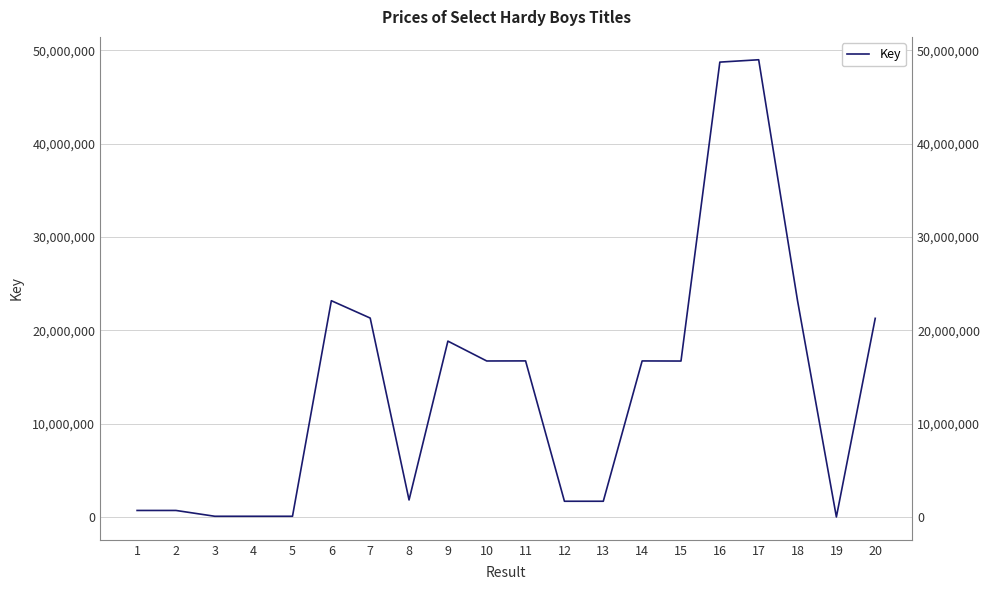

Which label corresponds to the largest value in the chart?

17